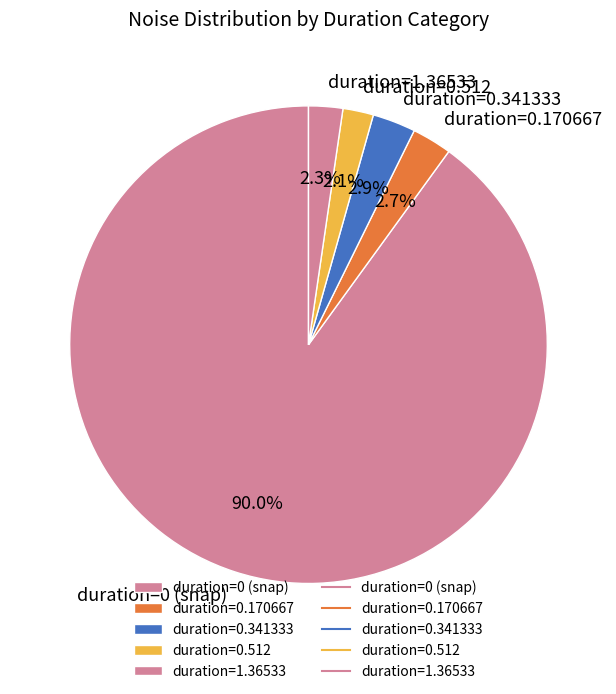

What is the largest slice in the pie chart?

duration=0 (snap)